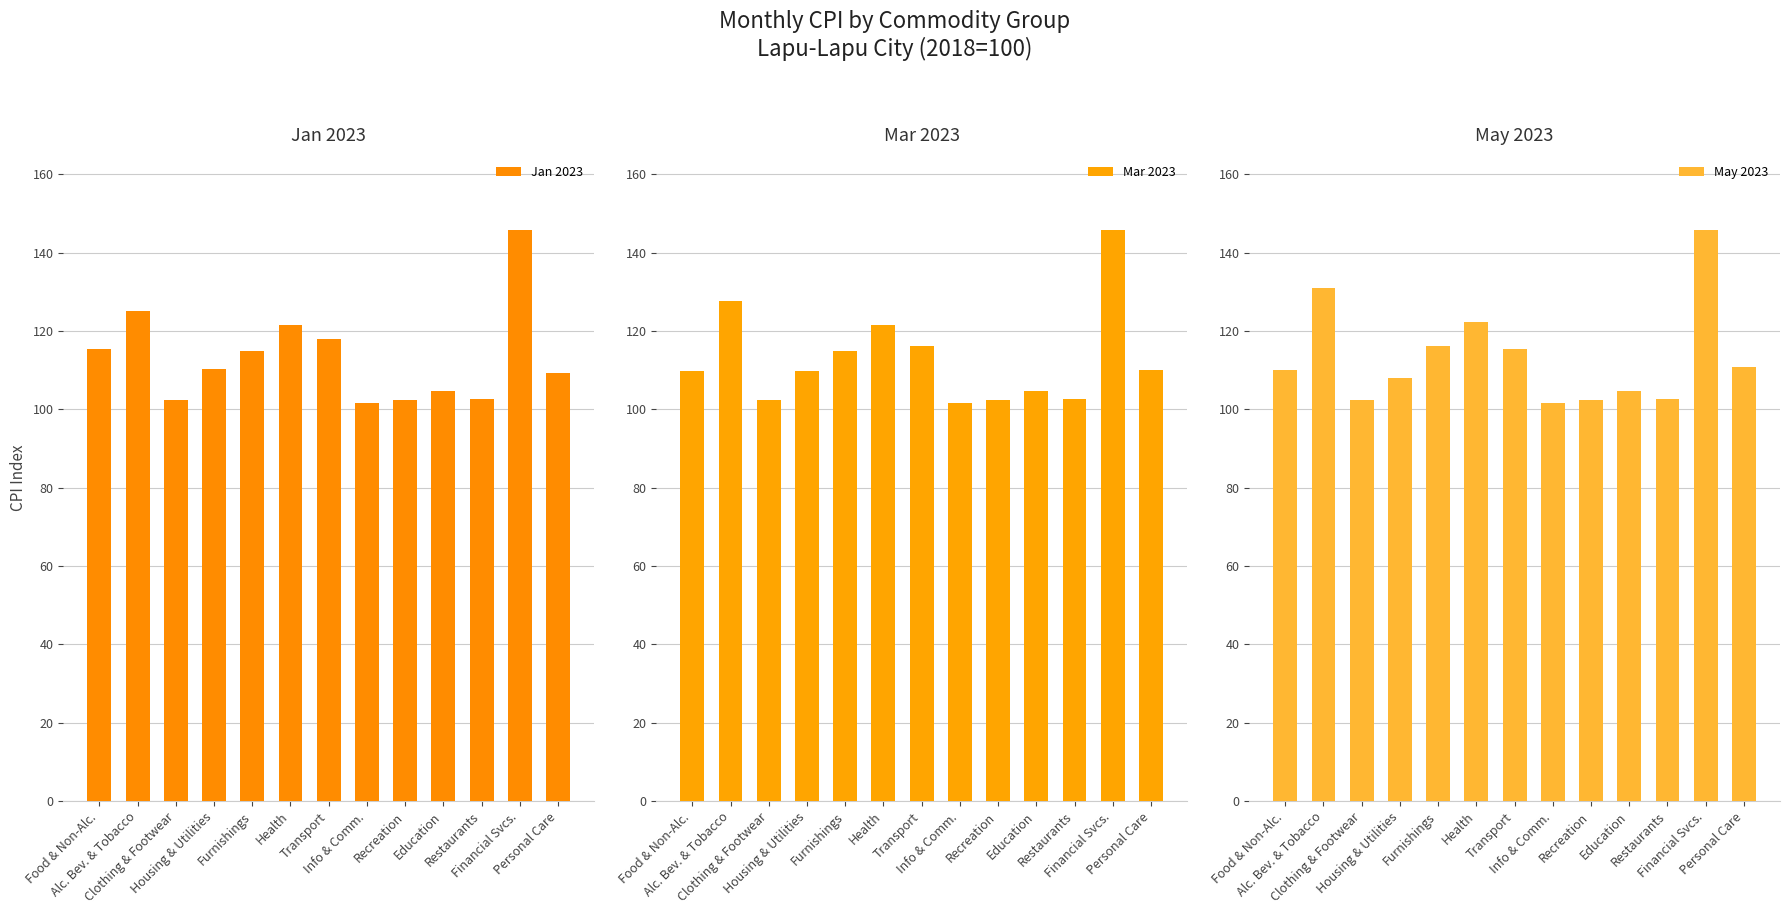

At which label does Jan 2023 reach its peak?

Financial Svcs.